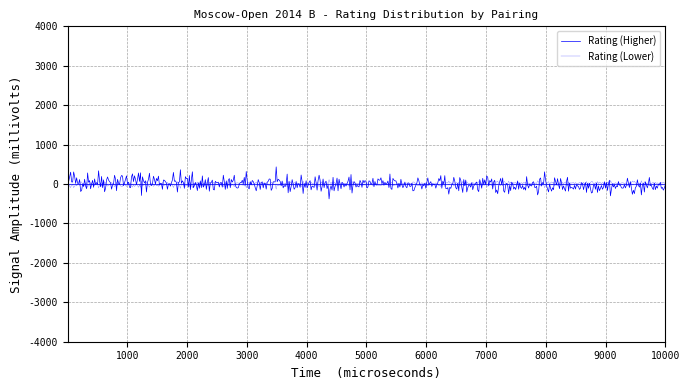

Does the chart display data point markers on the line(s)?

No